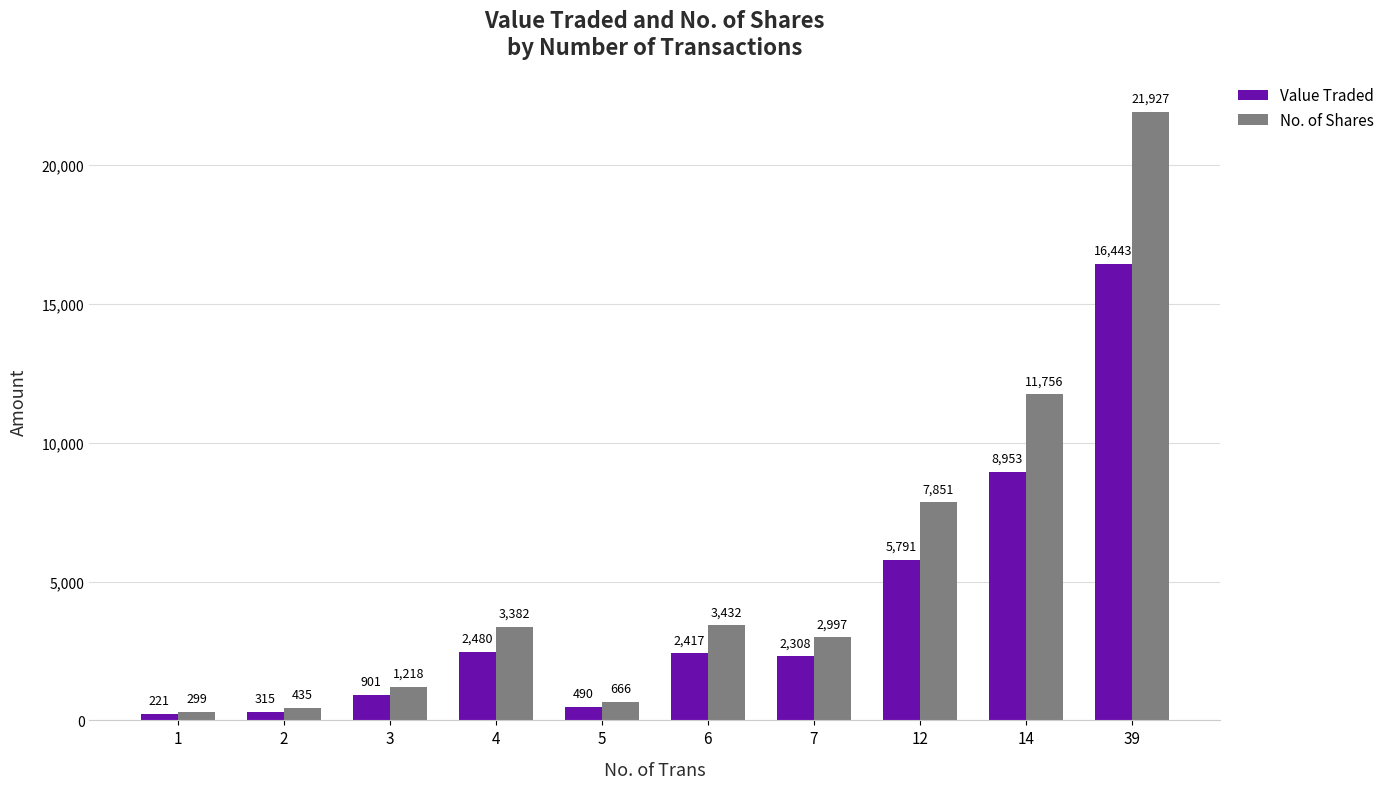

List the series in order of their peak value, highest first.

No. of Shares, Value Traded